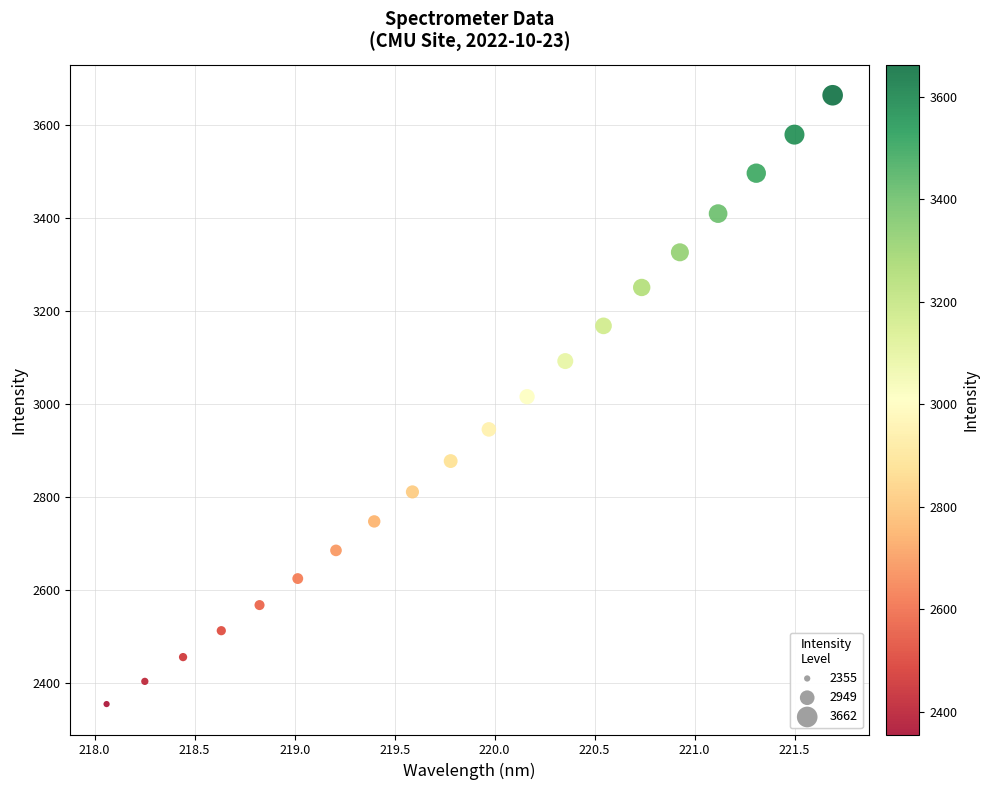

What is the range of X values (max minus min)?

3.6